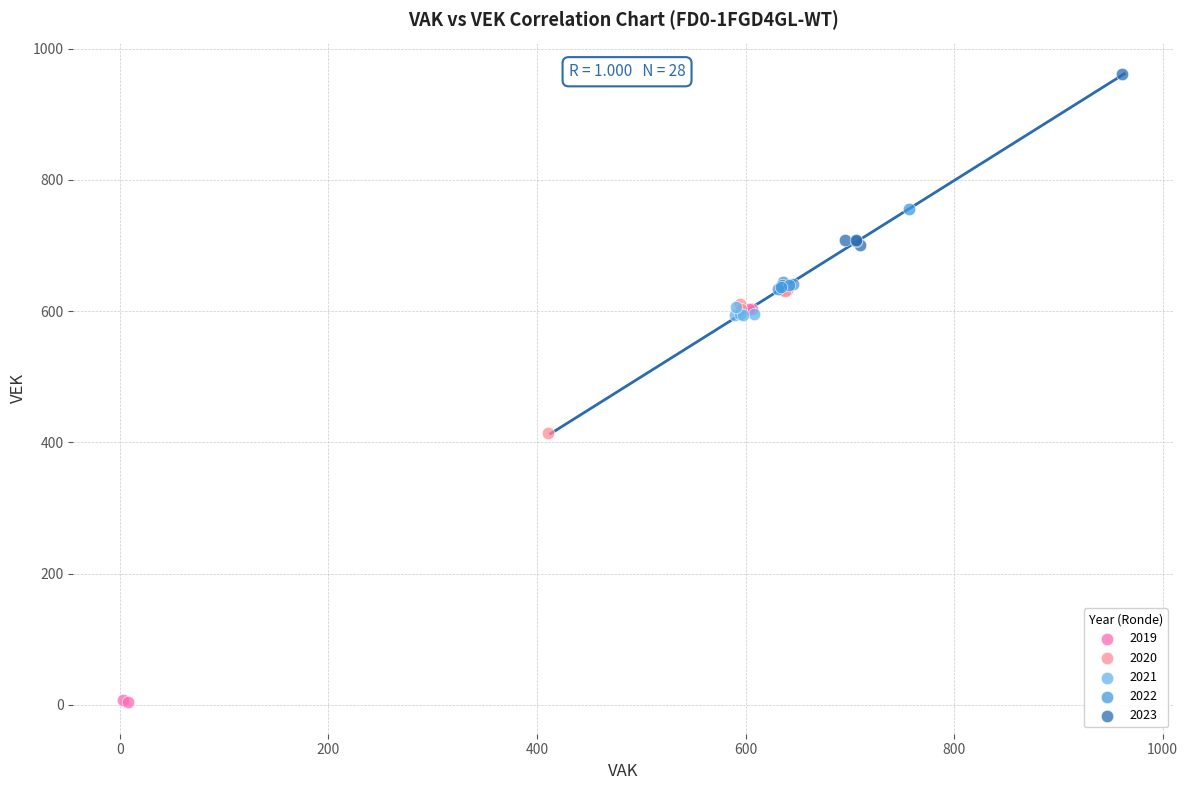

What are all the series names shown in the legend?

2019, 2020, 2021, 2022, 2023